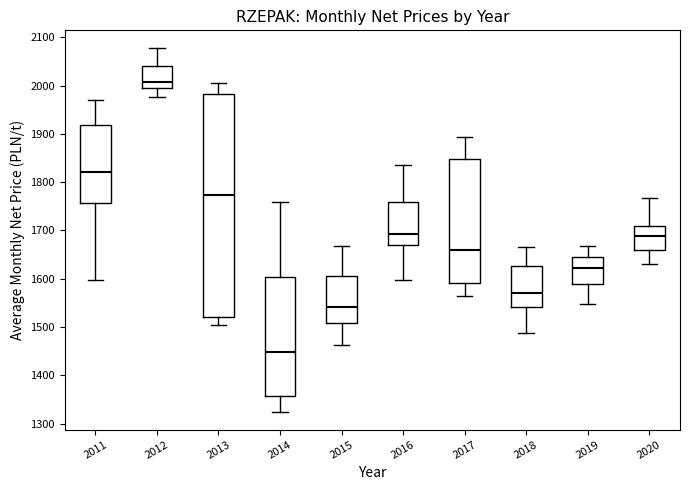

Where does the lower whisker of the box at x = 2014 end on the y-axis? The values are not printed on the chart, so give them approximately, as read against the axis.

1330